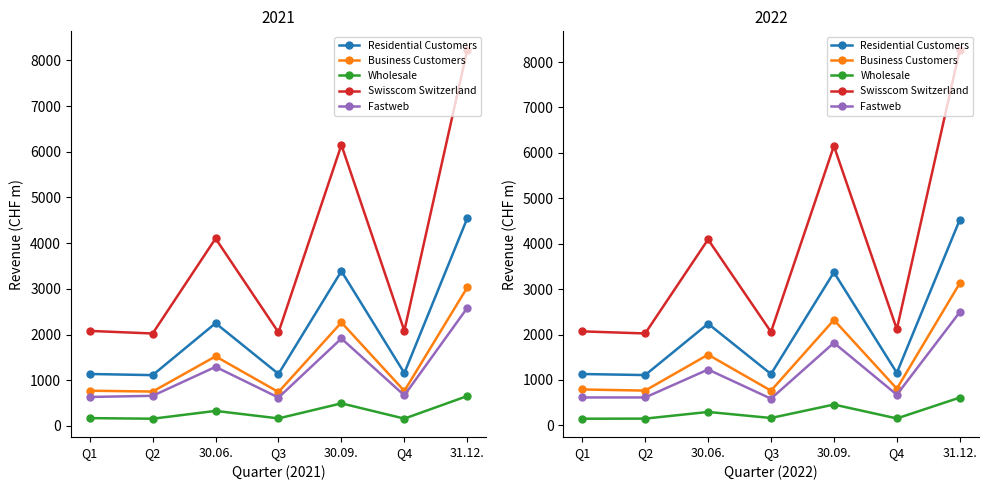

At how many categories does at least one series exceed 6165?

1